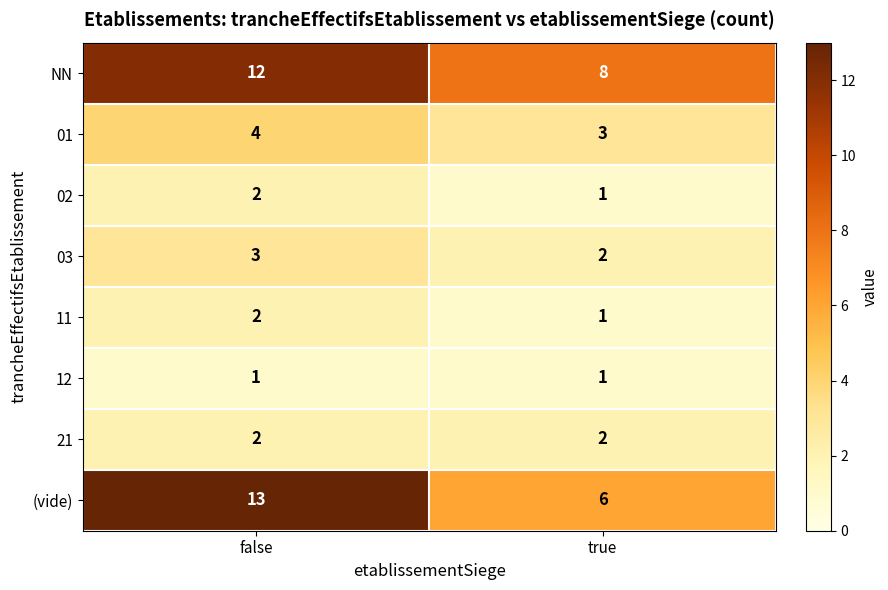

Which category has the highest value across all series?

false